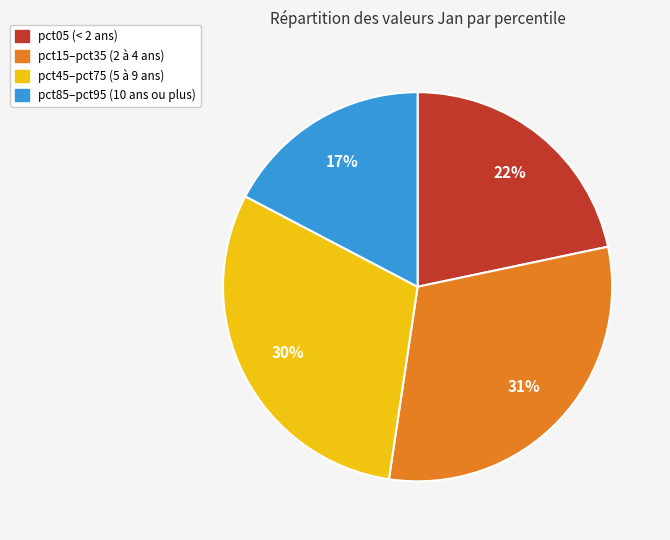

Does any single category account for the majority?

No